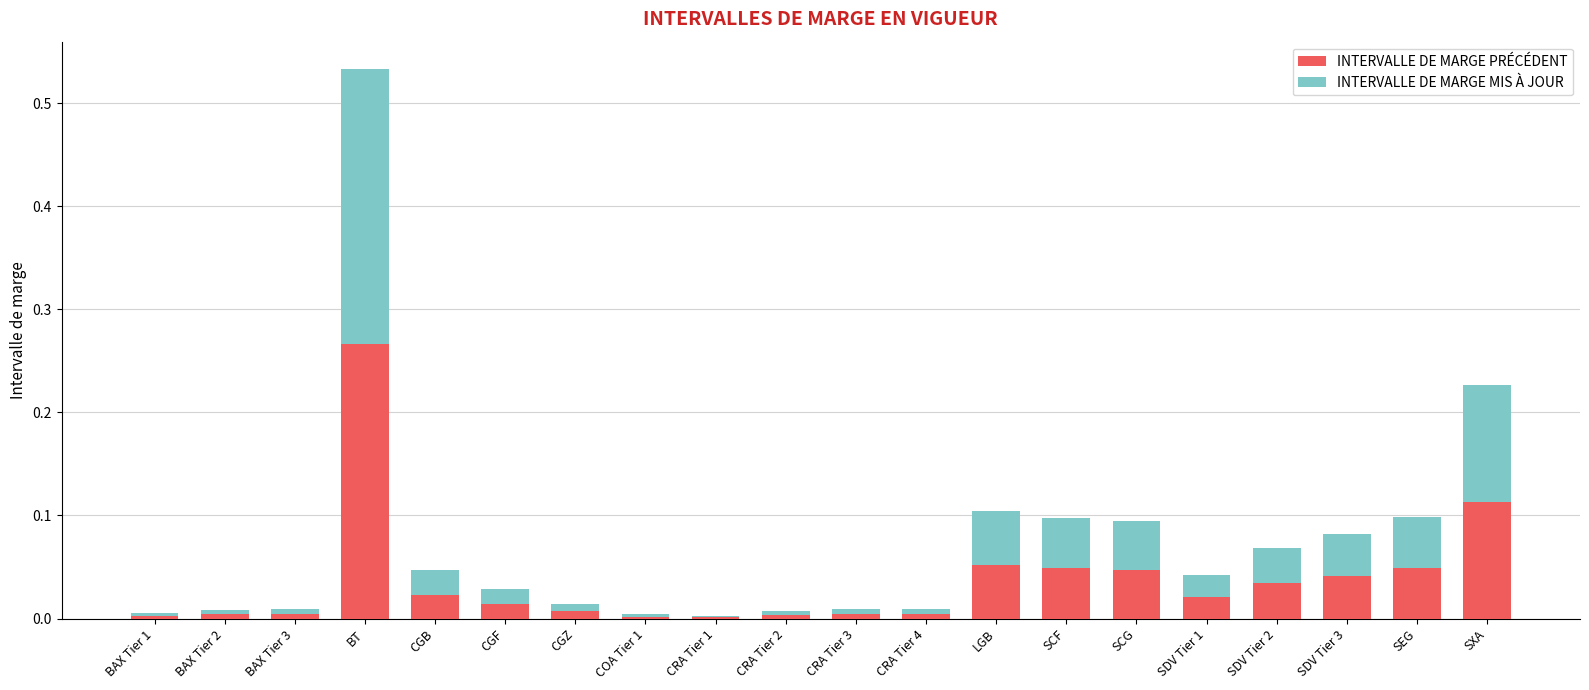

Which category has the highest value in the INTERVALLE DE MARGE PRÉCÉDENT series?

BT